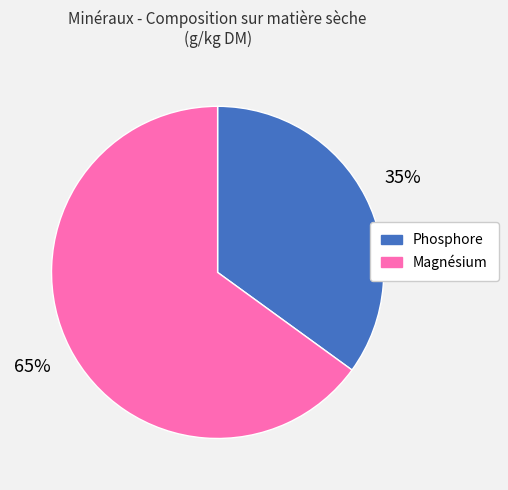

To the nearest percent, what is the combined percentage of Phosphore and Magnésium?

100%